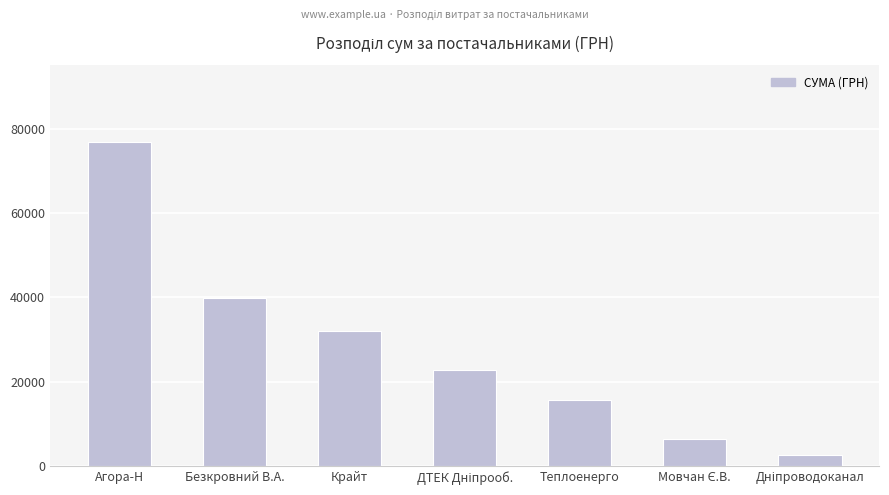

What value does the data have at Крайт?

32132.0